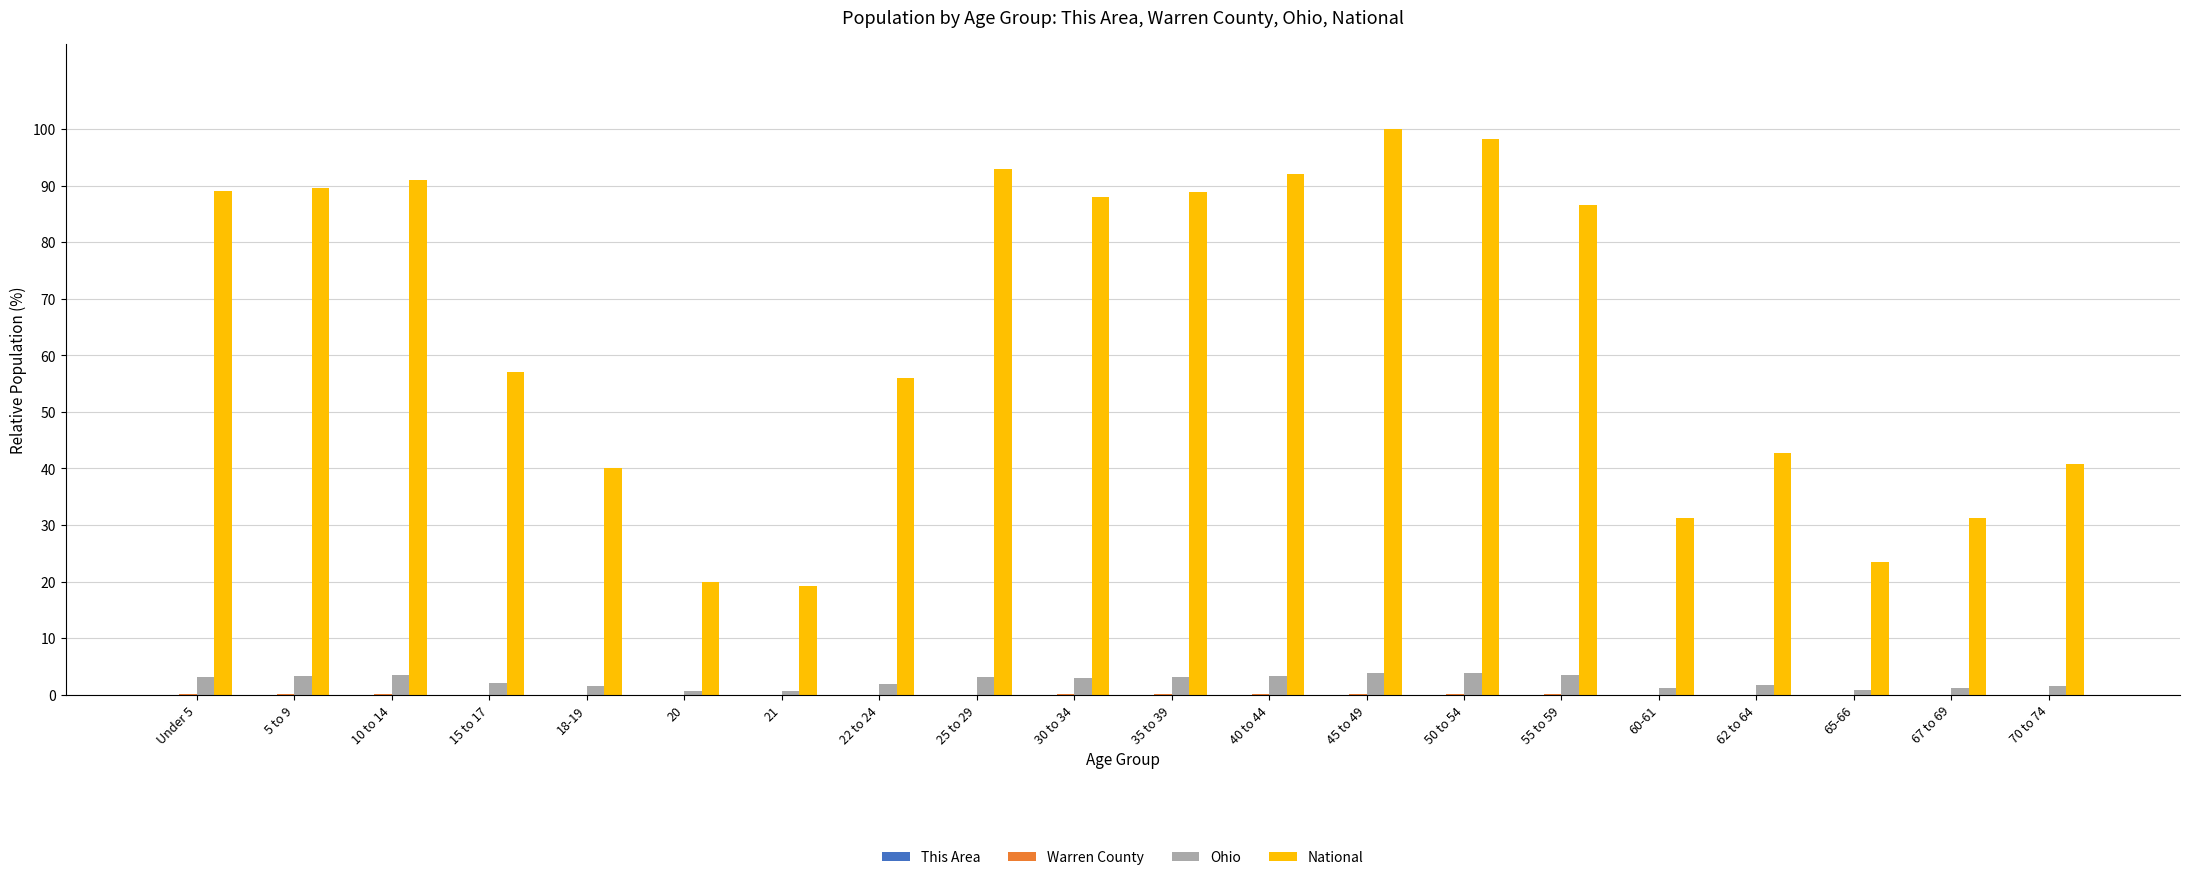

The National series shows 26.1 at 22 to 24. True or false?

False